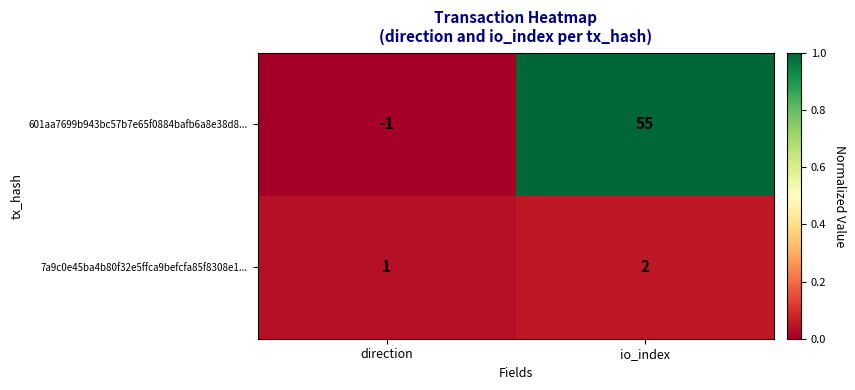

At direction, list the series in order from smallest to largest.

601aa7699b943bc57b7e65f0884bafb6a8e38d8..., 7a9c0e45ba4b80f32e5ffca9befcfa85f8308e1...